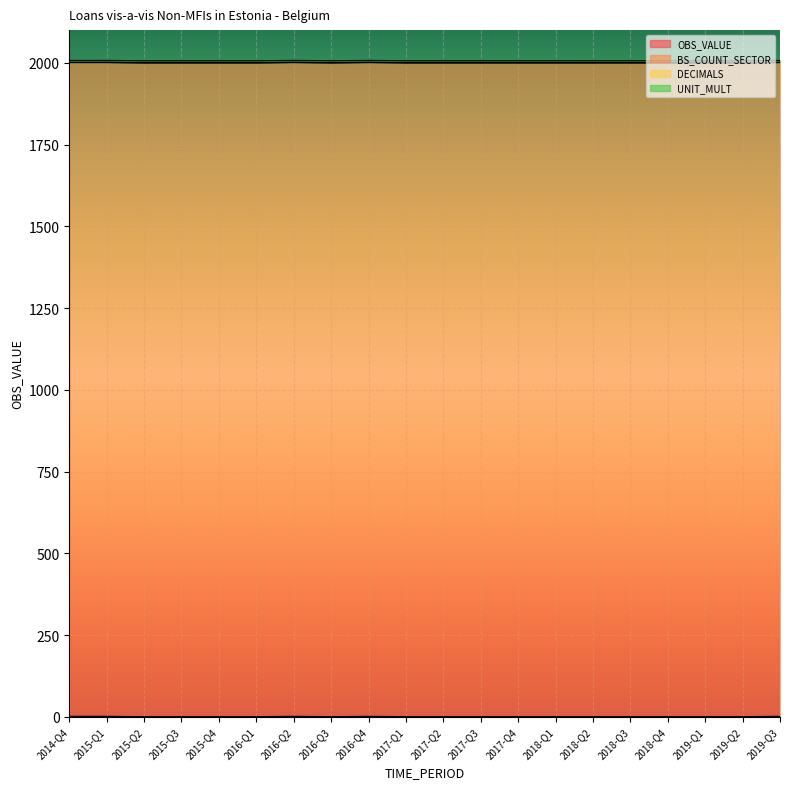

True or false: DECIMALS has more than 1 points higher than both neighbors.

False